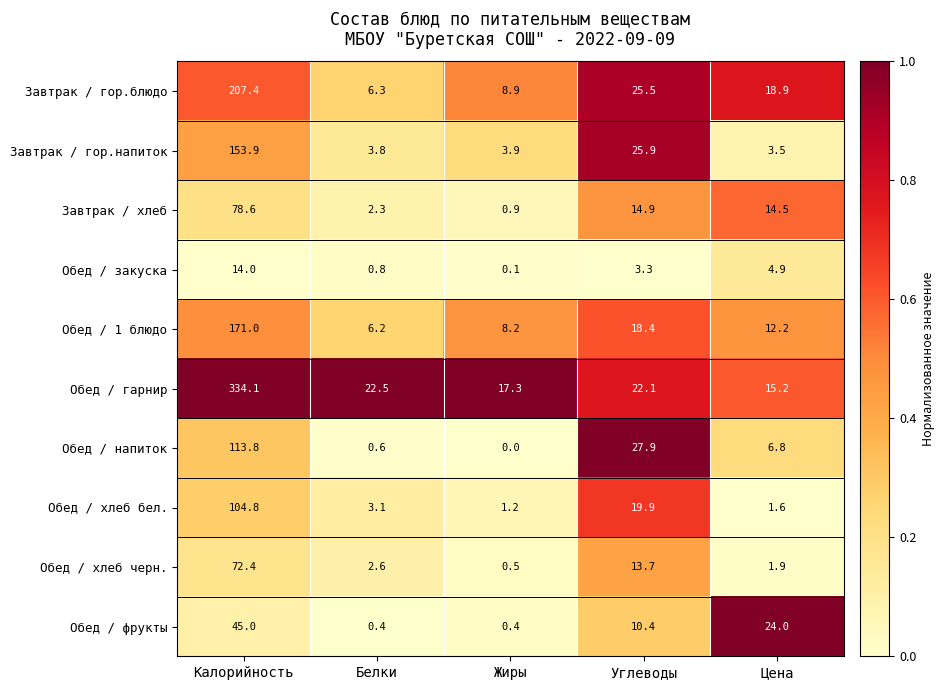

Rank the series at Калорийность from highest to lowest value.

Обед / гарнир, Завтрак / гор.блюдо, Обед / 1 блюдо, Завтрак / гор.напиток, Обед / напиток, Обед / хлеб бел., Завтрак / хлеб, Обед / хлеб черн., Обед / фрукты, Обед / закуска